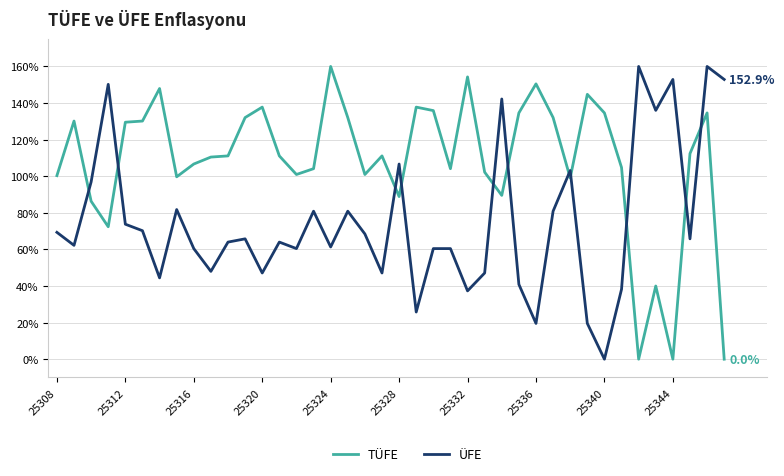

What is the maximum value for ÜFE?

160.0